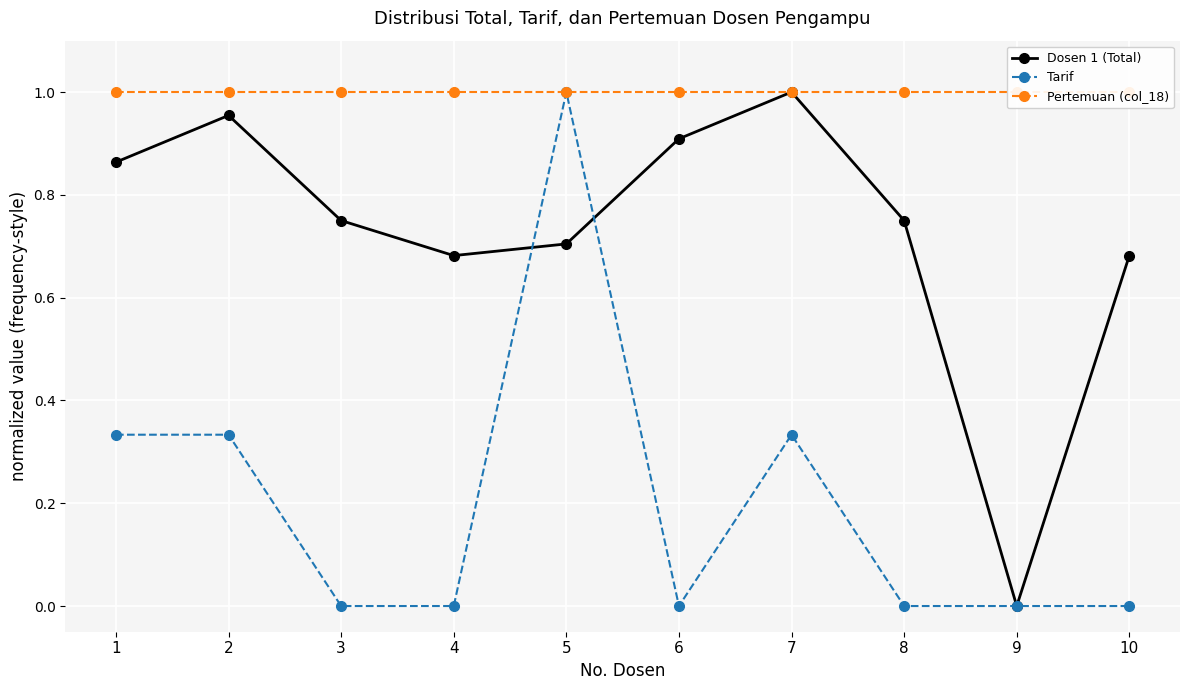

How many interior local valleys does the Tarif series have?

1